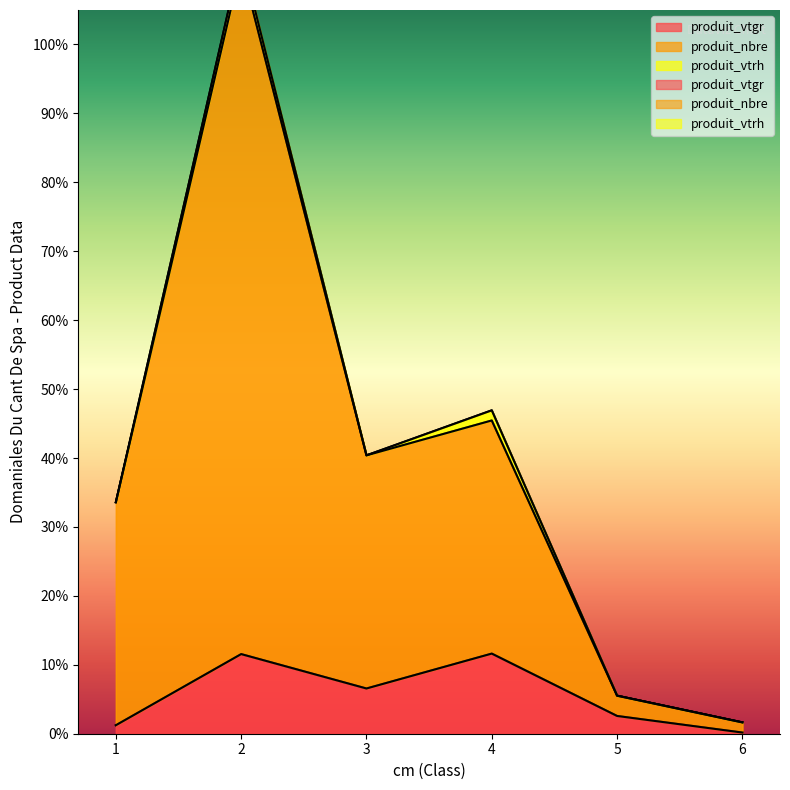

Which label corresponds to the largest value in the chart?

2